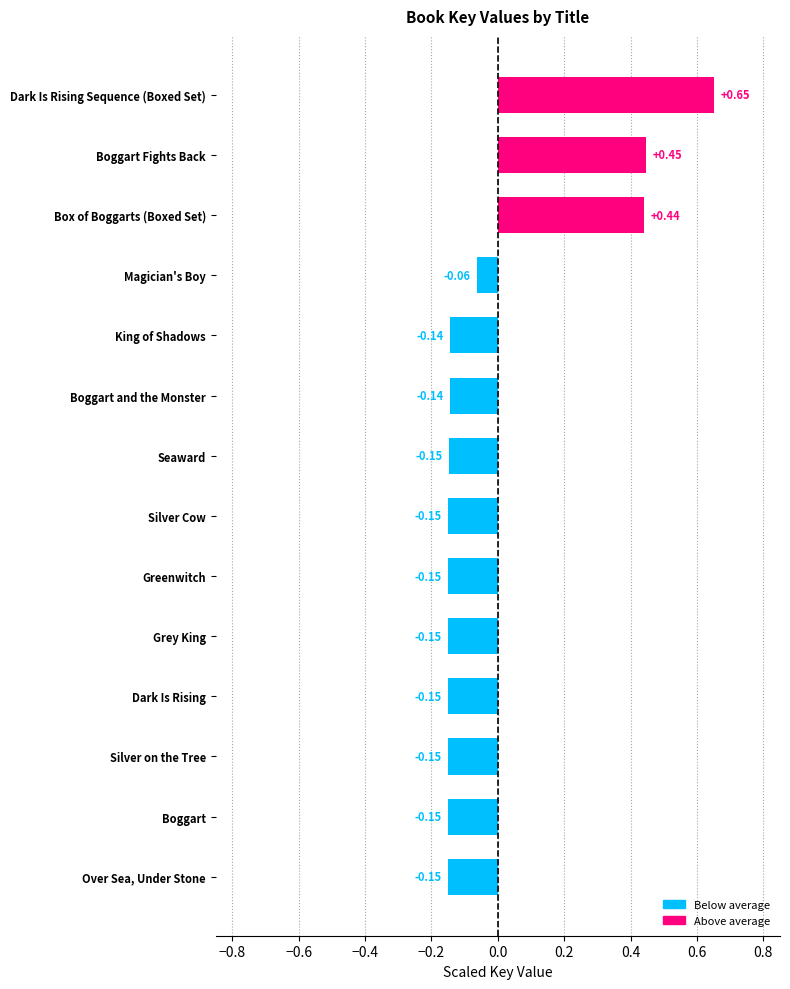

Between King of Shadows and Boggart, which is larger?

King of Shadows